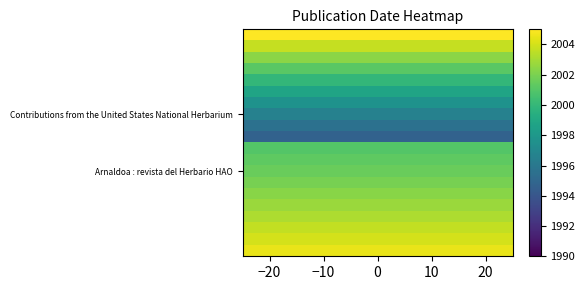

How many distinct data groups are displayed?

20